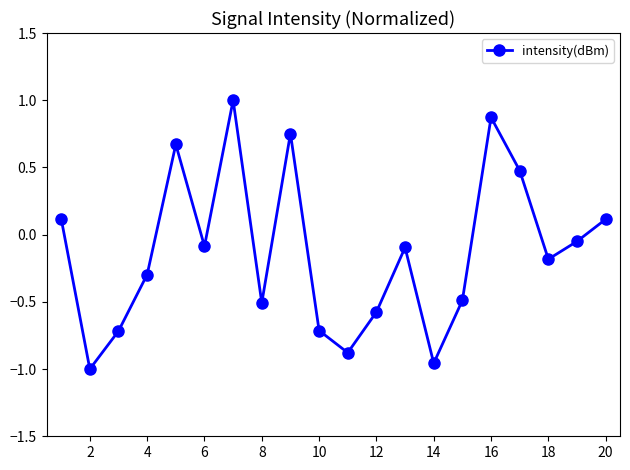

What is the greatest value displayed?

1.0